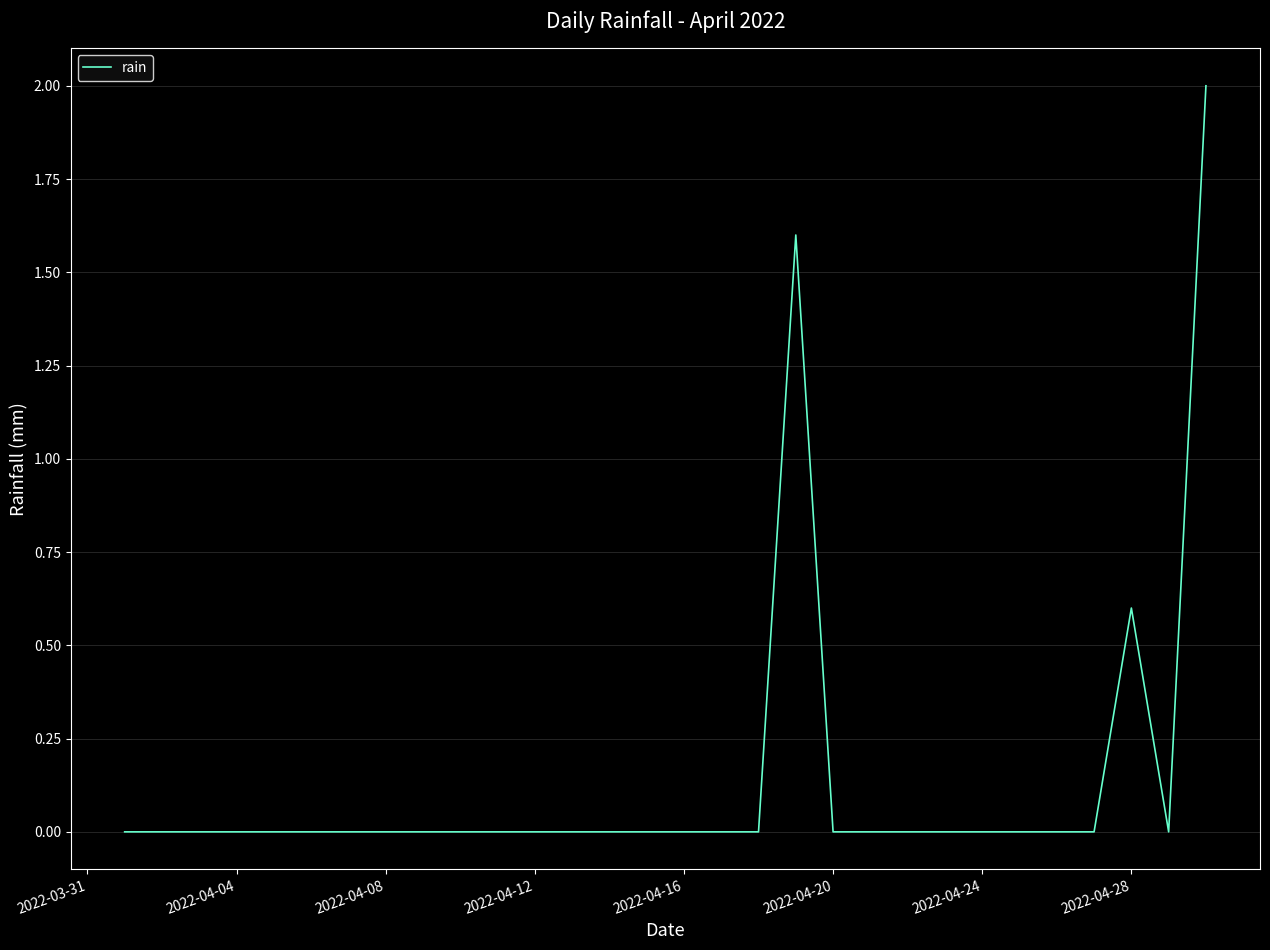

What is the difference between the maximum and minimum values?

2.0